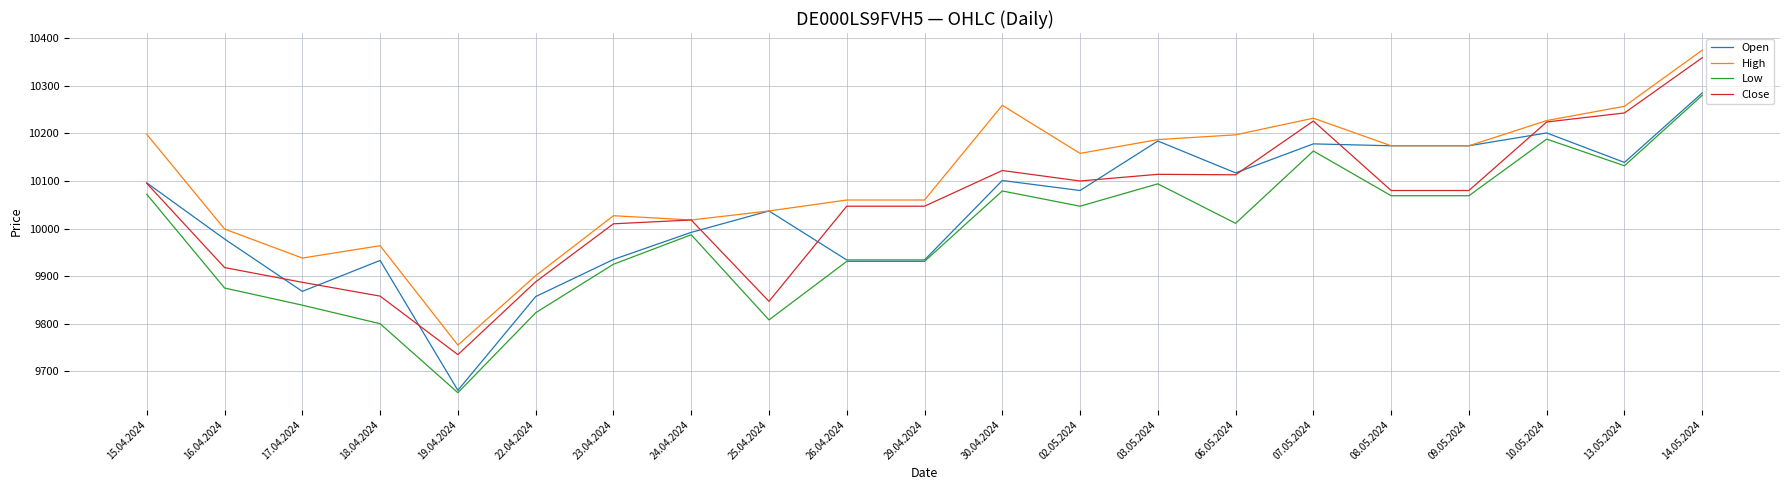

After their last crossing, which series has the higher values: Close or Open?

Close